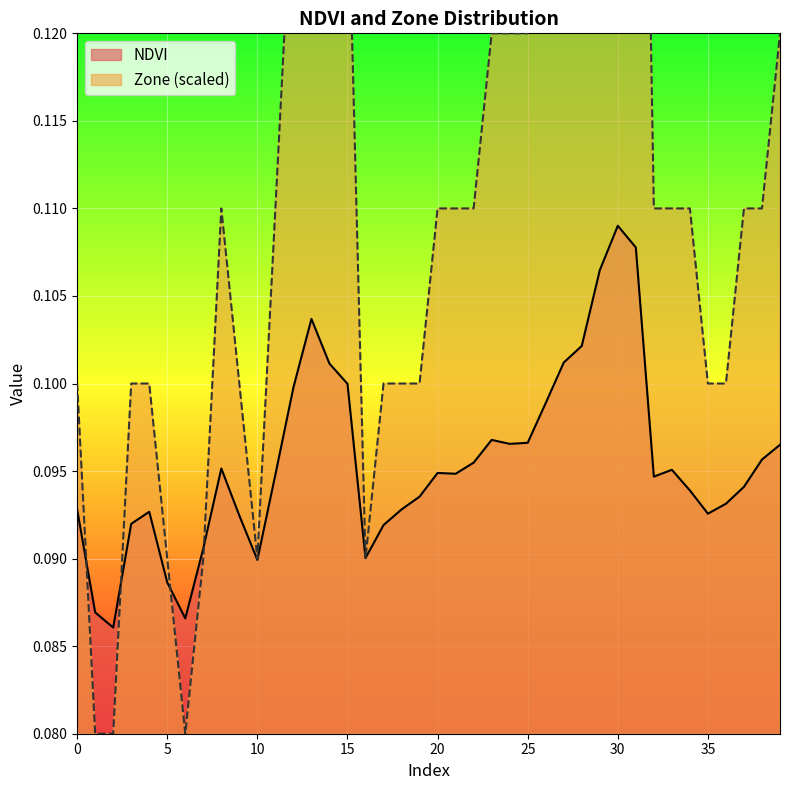

Rank the series by their average value, from lowest to highest.

NDVI, Zone